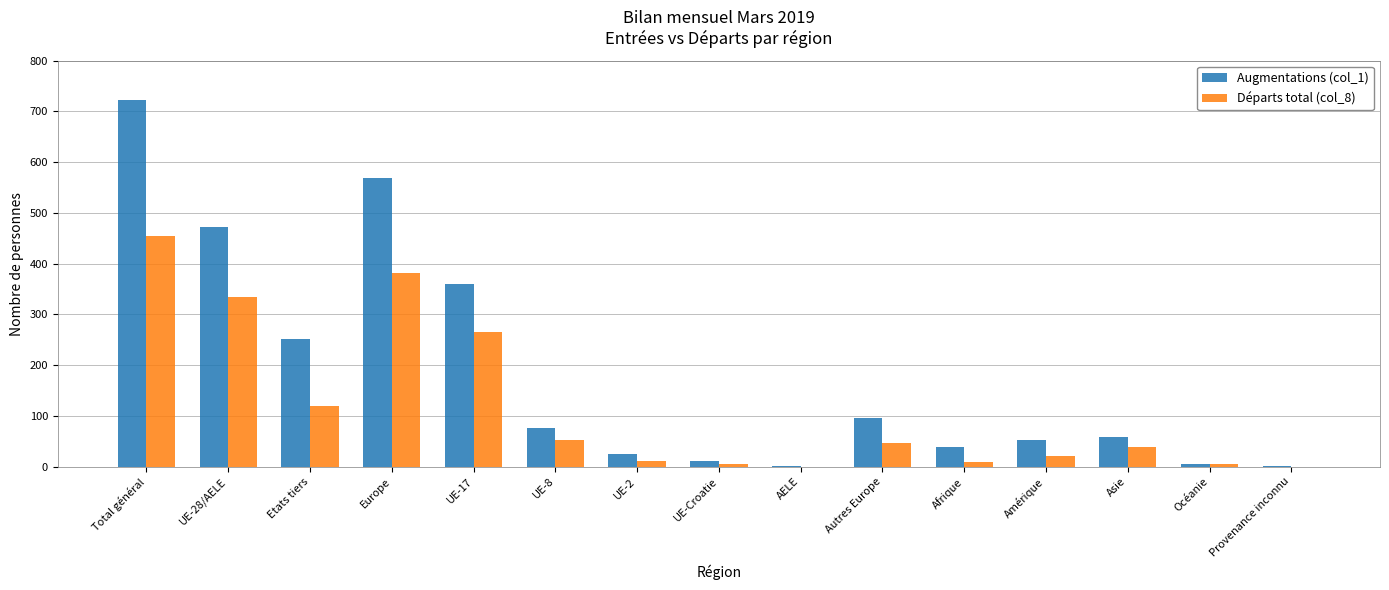

What are all the series names shown in the legend?

Augmentations (col_1), Départs total (col_8)